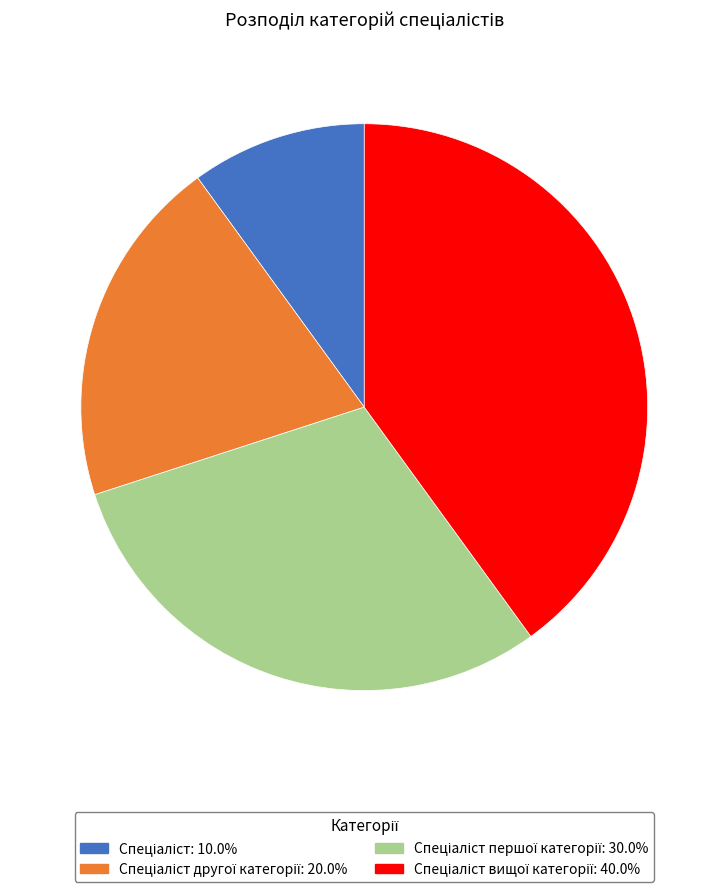

Is there a majority slice in this chart?

No